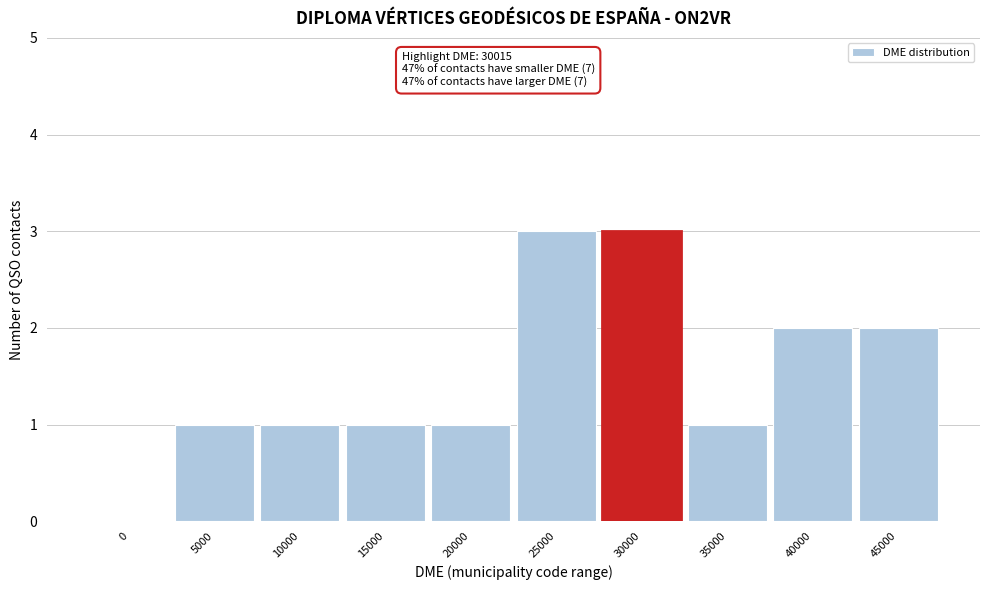

Reading left to right, list all the values displayed in this chart.

0=0	5000=1	10000=1	15000=1	20000=1	25000=3	30000=3	35000=1	40000=2	45000=2